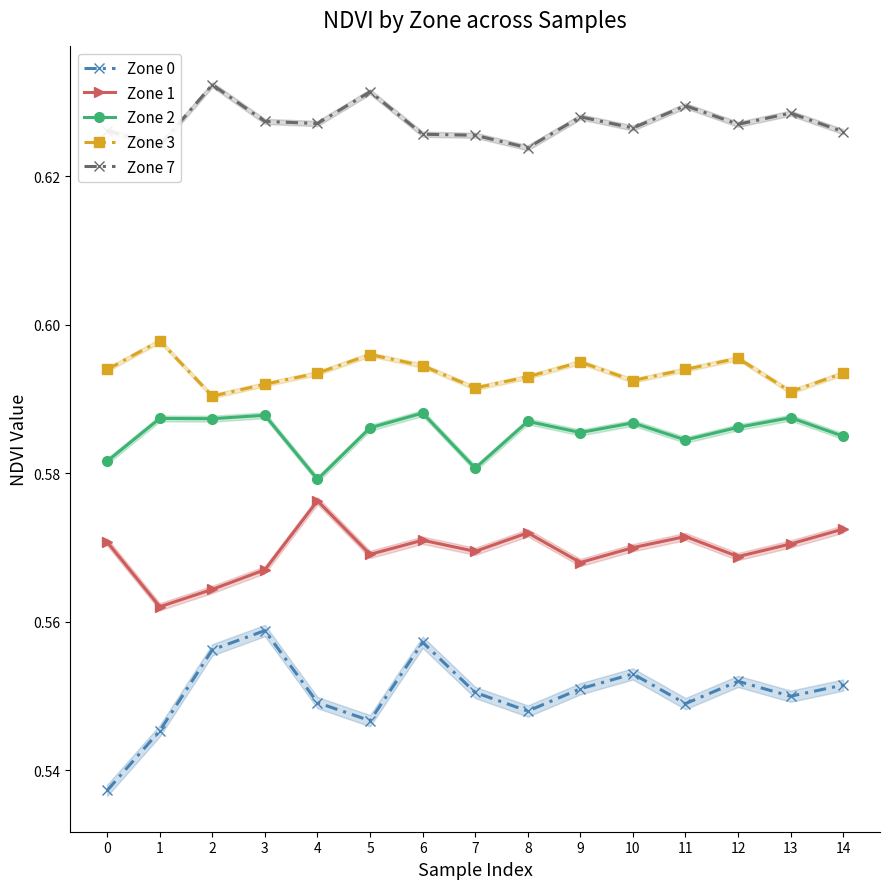

In Zone 3, how many points are lower than both neighbors (excluding endpoints)?

4